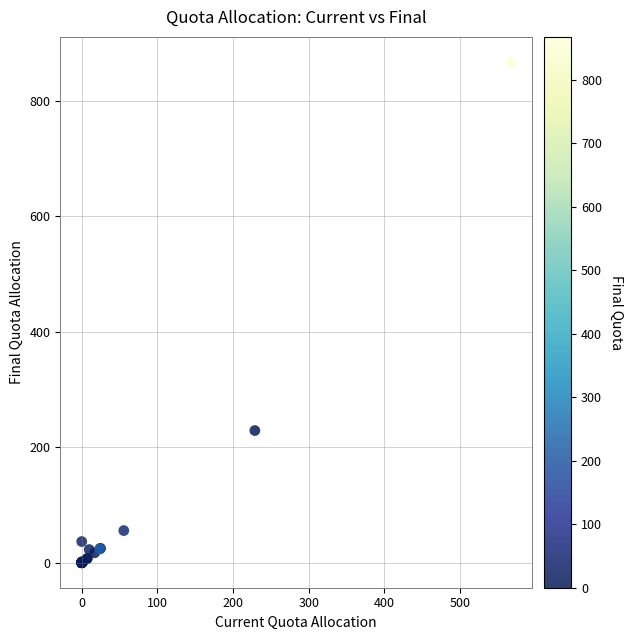

What Y value in the scatter plot is closest to 433?

228.8